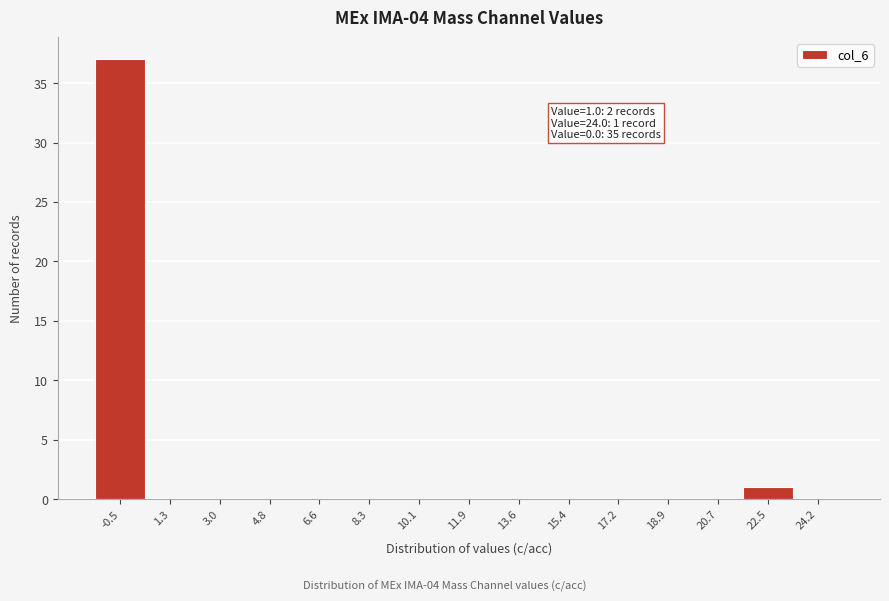

Reading left to right, transcribe all the data shown in this chart.

-0.5=37	1.3=0	3.0=0	4.8=0	6.6=0	8.3=0	10.1=0	11.9=0	13.6=0	15.4=0	17.2=0	18.9=0	20.7=0	22.5=1	24.2=0